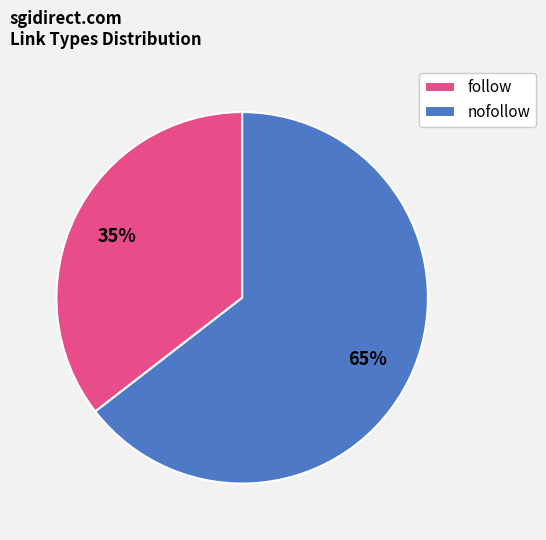

How many segments does this pie chart have?

2